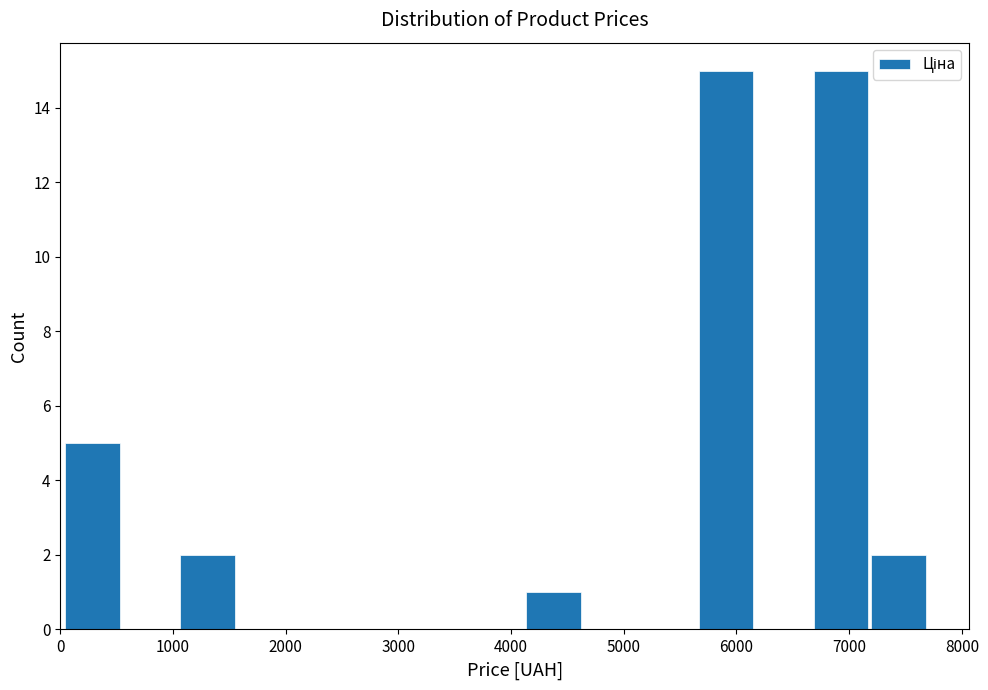

How tall is the bar that spans 7200 to 7700 on the x-axis? Neither the bar edges nor the heights are printed on the chart, so give them approximately, as read against the axes.

2